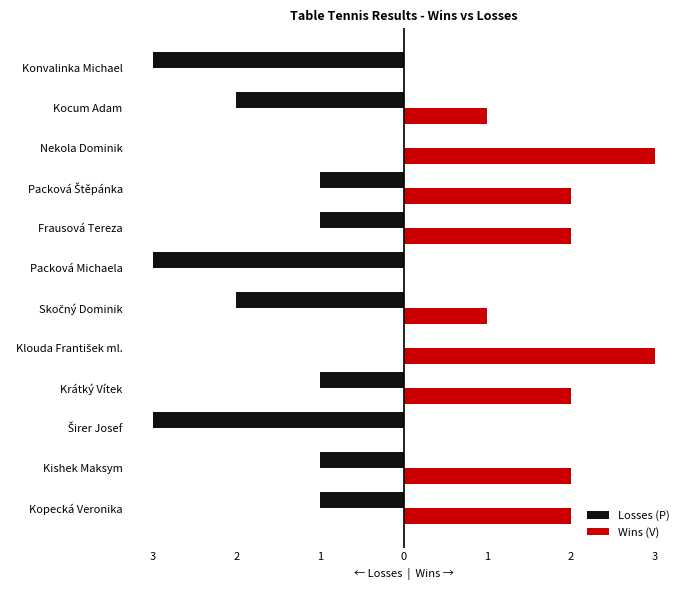

What are all the series names shown in the legend?

Losses (P), Wins (V)